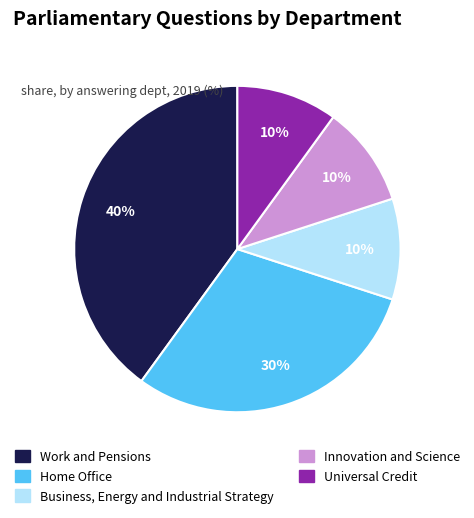

Does Work and Pensions account for over 50% of the chart?

No